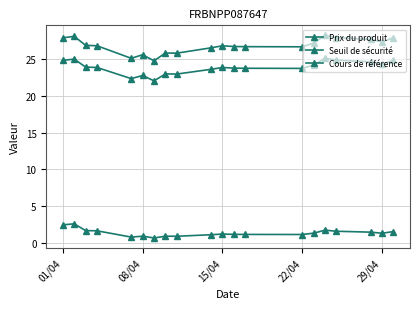

Which category has the highest value across all series?

29/04